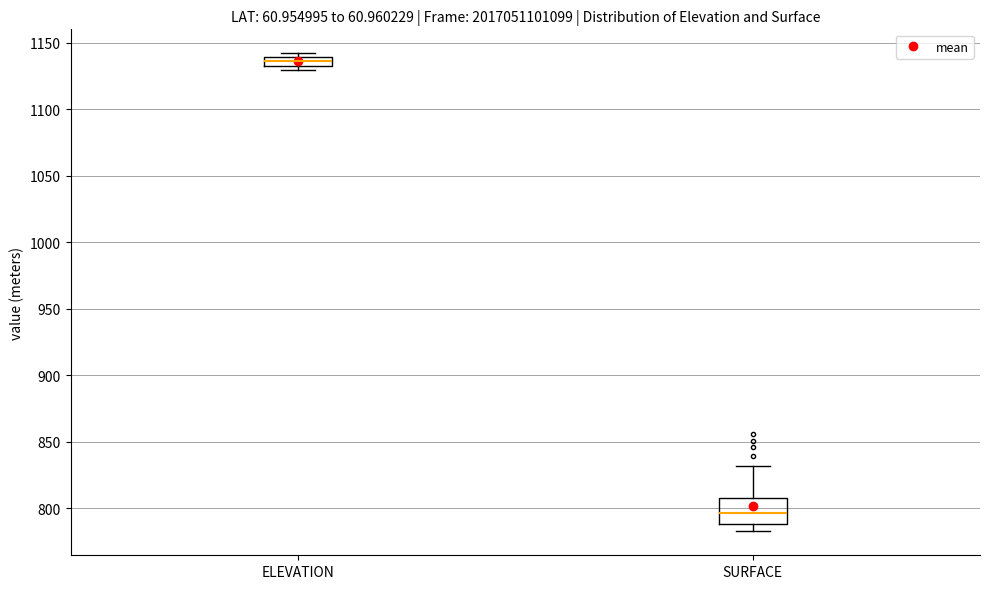

Which box's median line is the lowest?

SURFACE